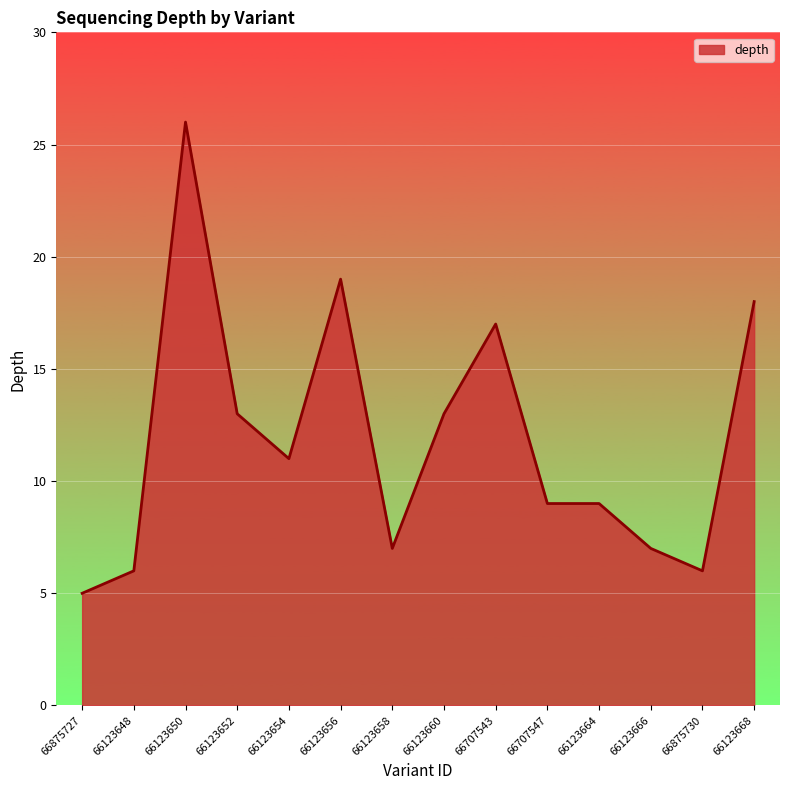

How many lines are shown in the chart?

1